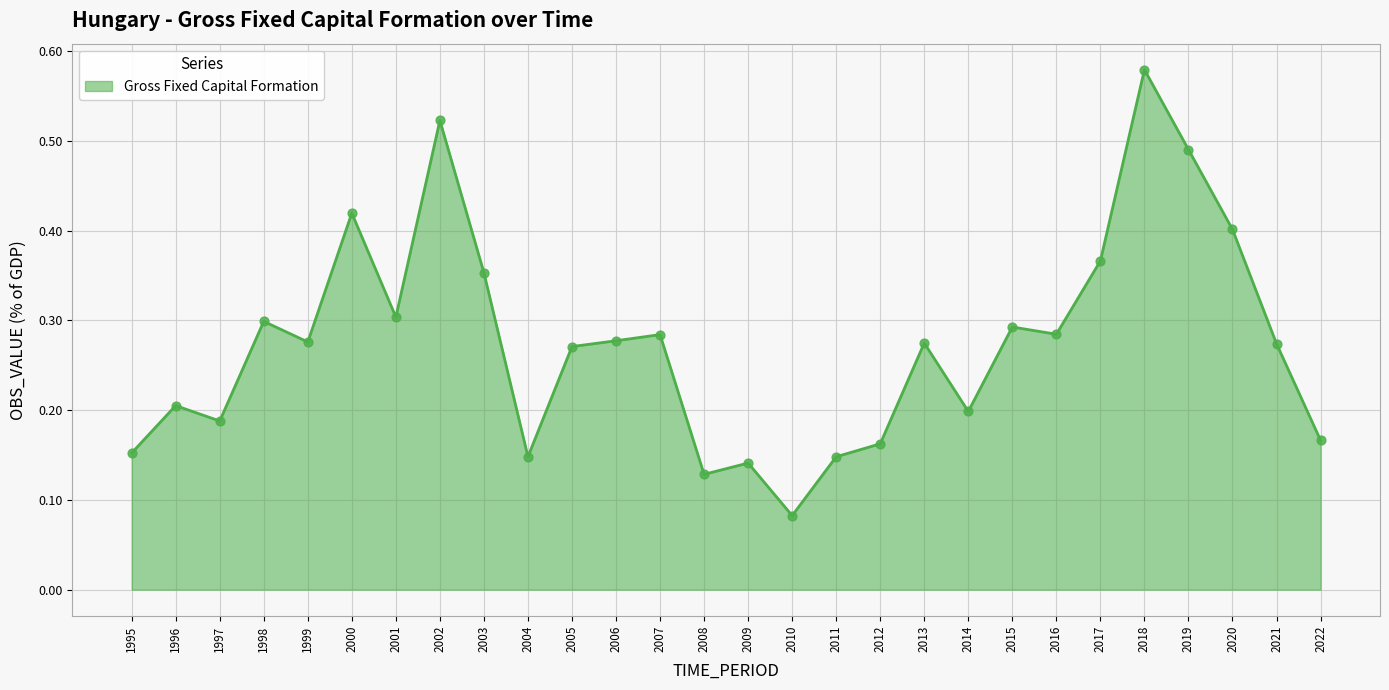

Between 2017 and 2008, which is larger?

2017